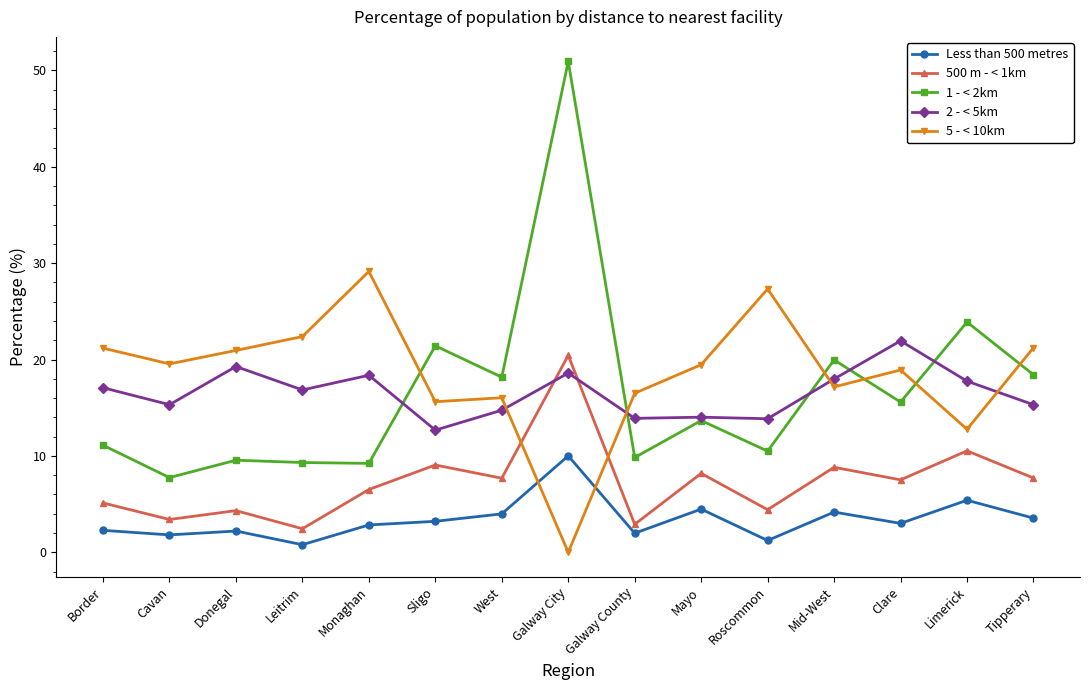

What is the total value across all series at Mayo?

59.8